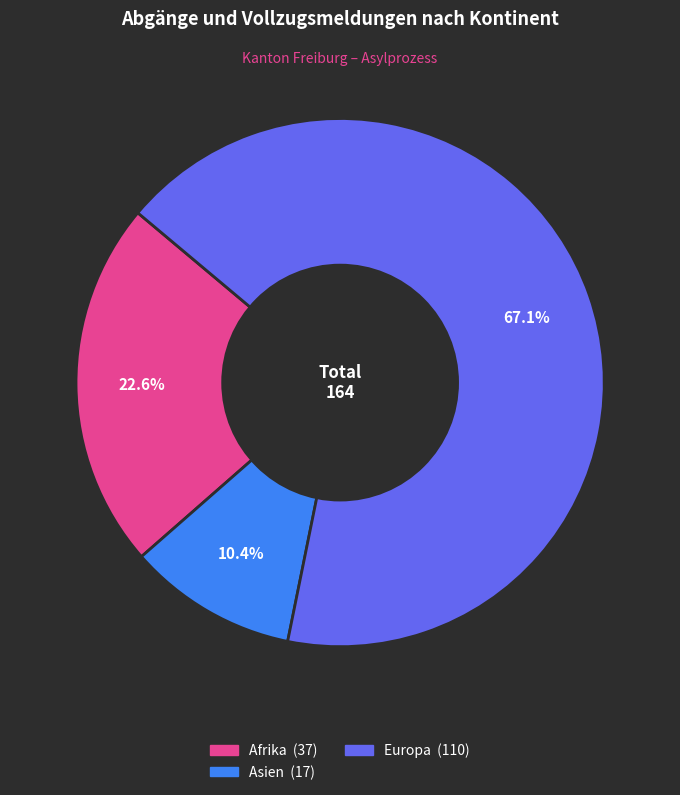

Is there a majority slice in this chart?

Yes